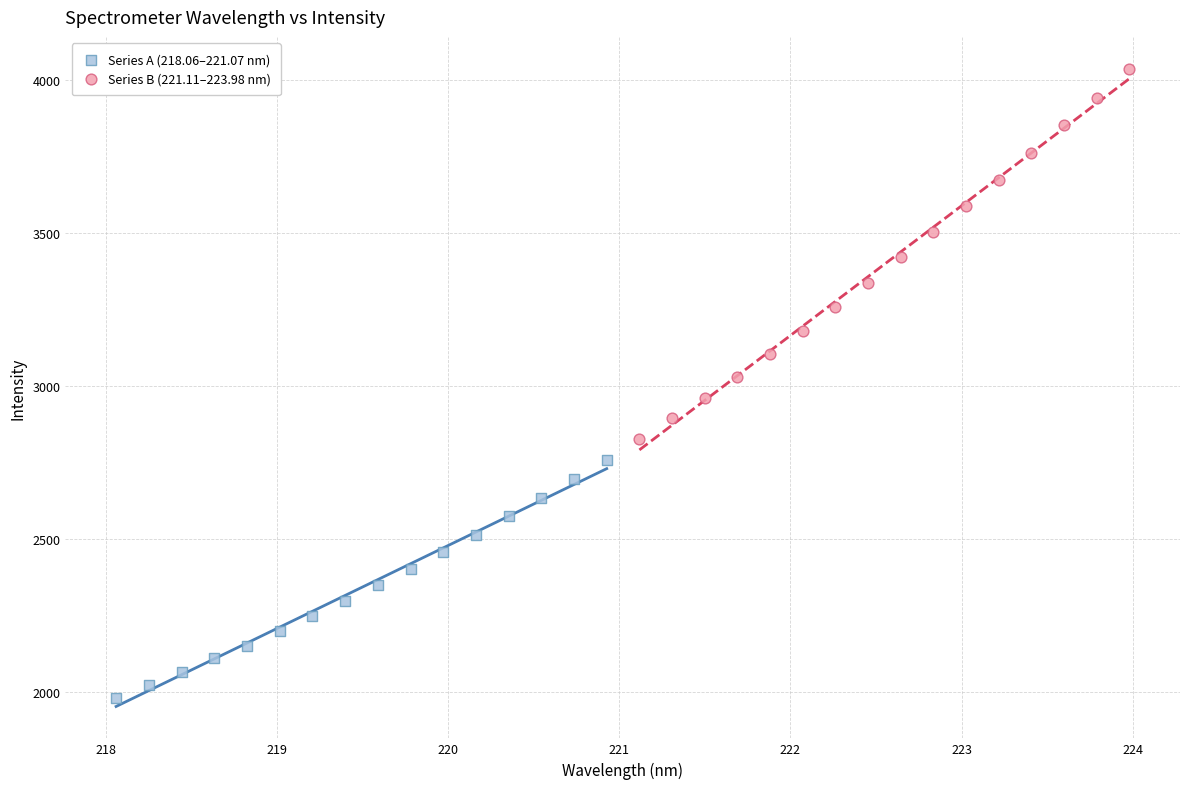

Which series has the largest Y range (max minus min)?

Series B (221.11–223.98 nm)